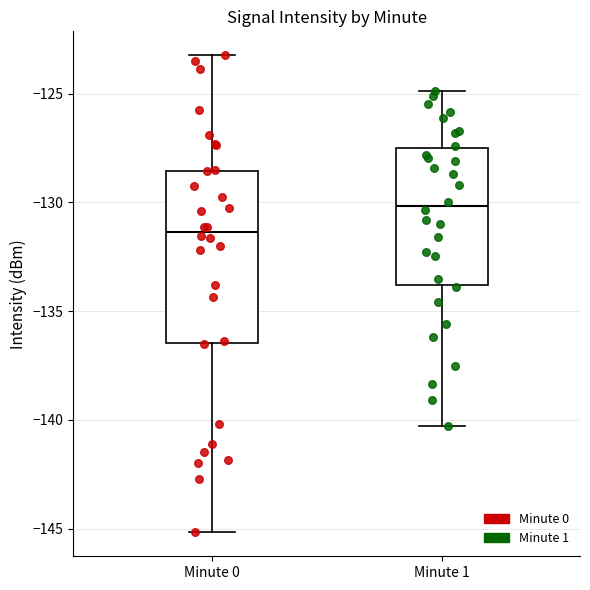

Which box's median line is the highest?

Minute 1